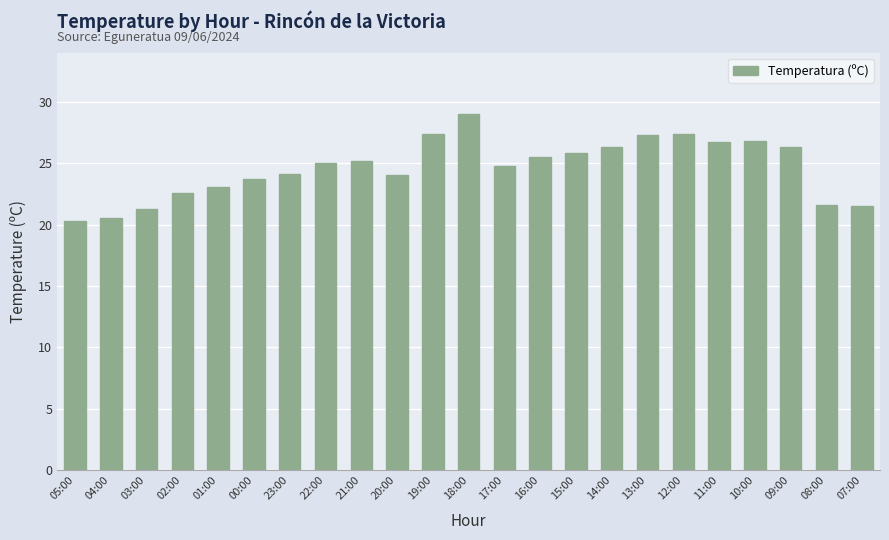

True or false: the data shows 29.0 at 18:00.

True